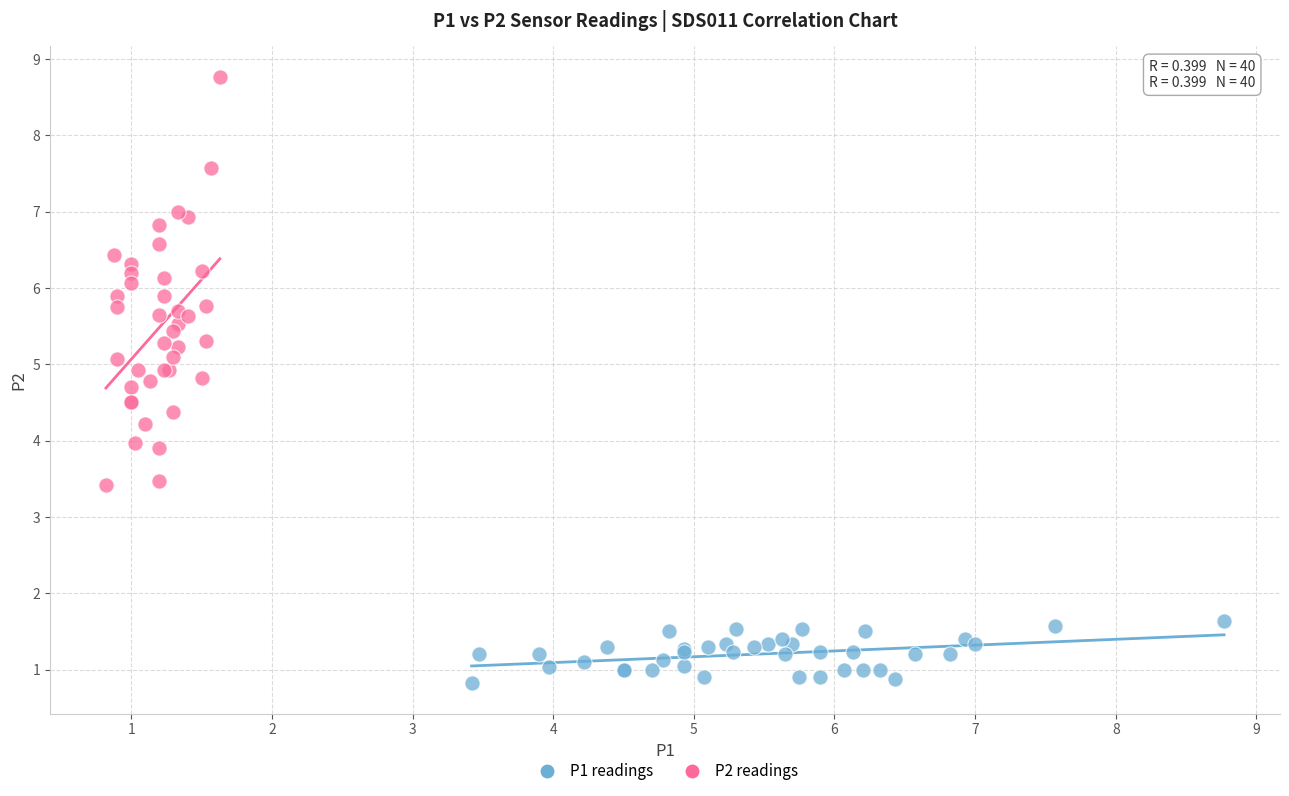

What are all the series names shown in the legend?

P1 readings, P2 readings